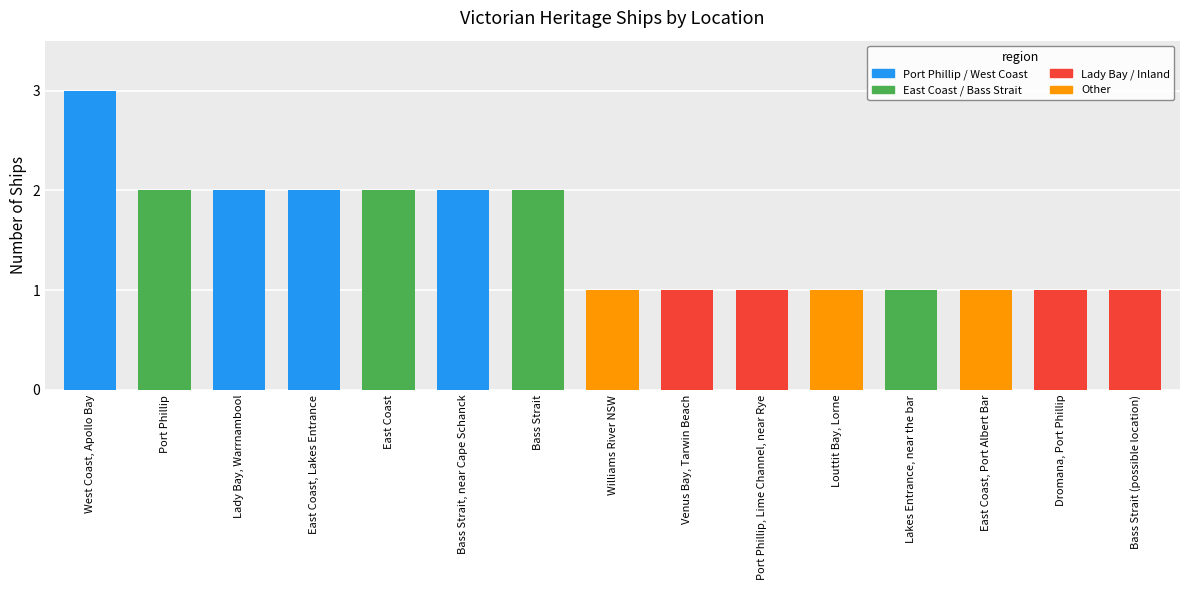

Which has a higher value, Port Phillip, Lime Channel, near Rye or West Coast, Apollo Bay?

West Coast, Apollo Bay